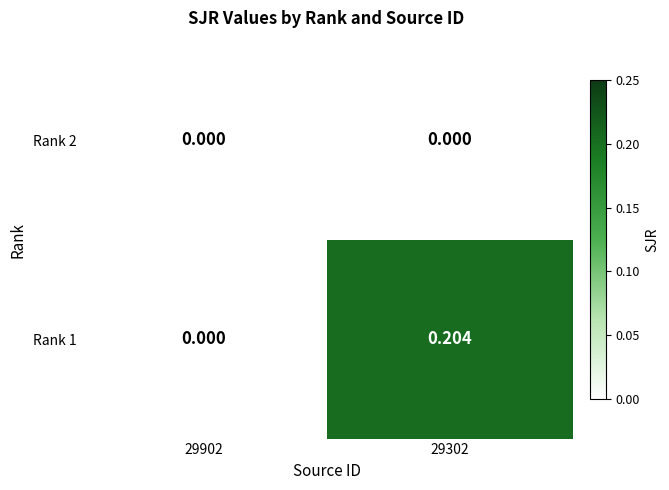

Is the value of Rank 1 at 29302 greater than the value of Rank 2 at 29902?

Yes